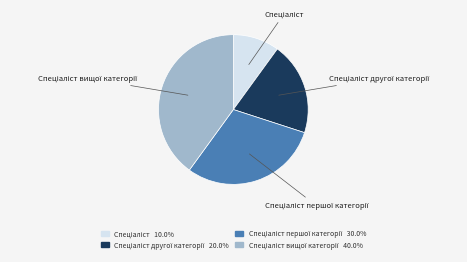

Is there any slice that represents more than half of the pie?

No